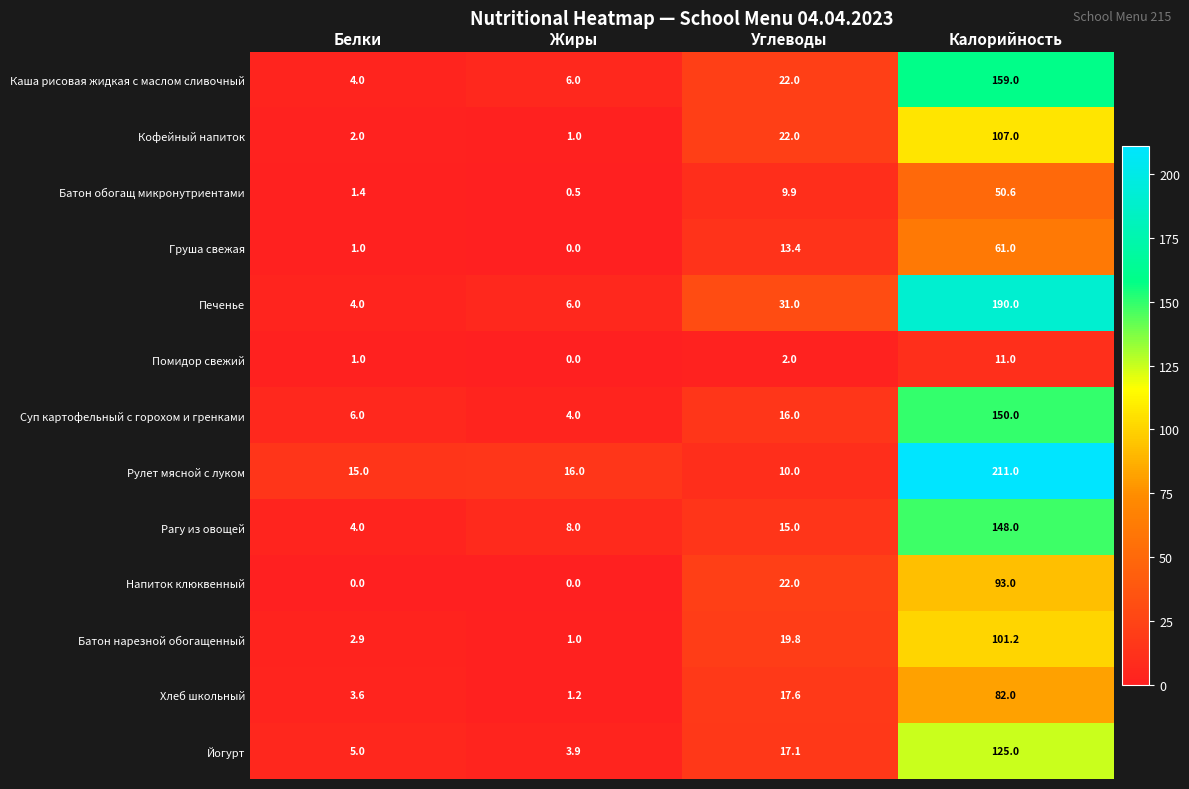

At which label does Батон нарезной обогащенный first exceed 19?

Углеводы